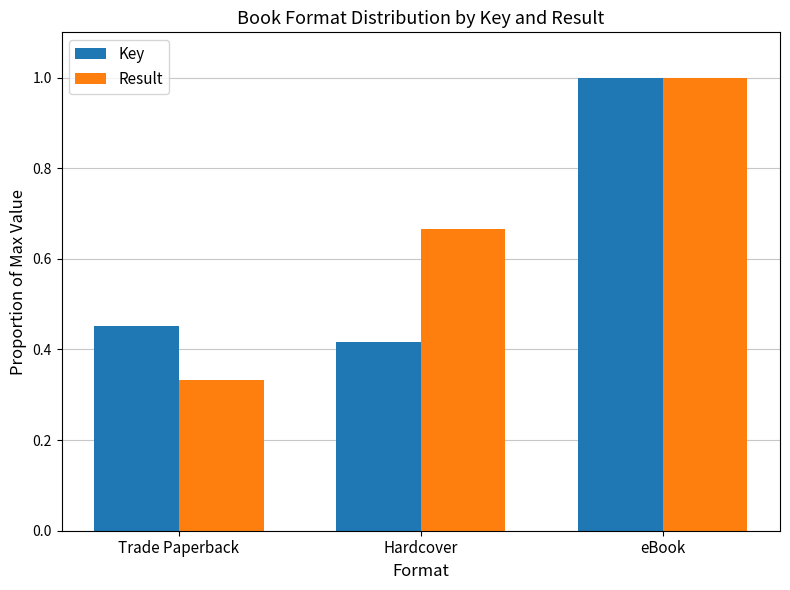

Count the number of categories in the chart.

3